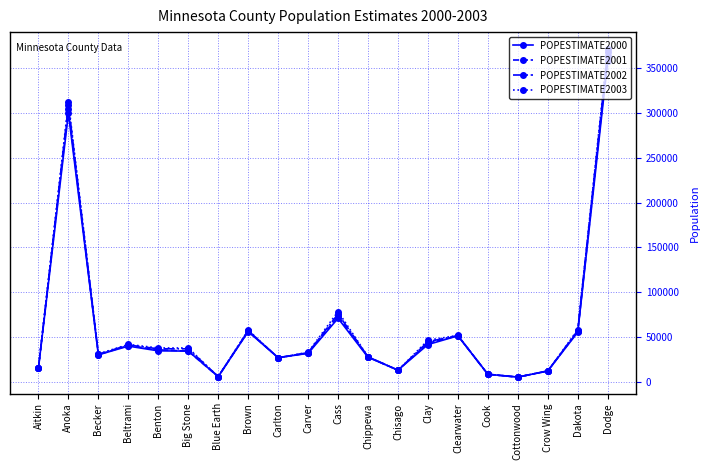

The value of POPESTIMATE2000 at Benton is 59503. True or false?

False